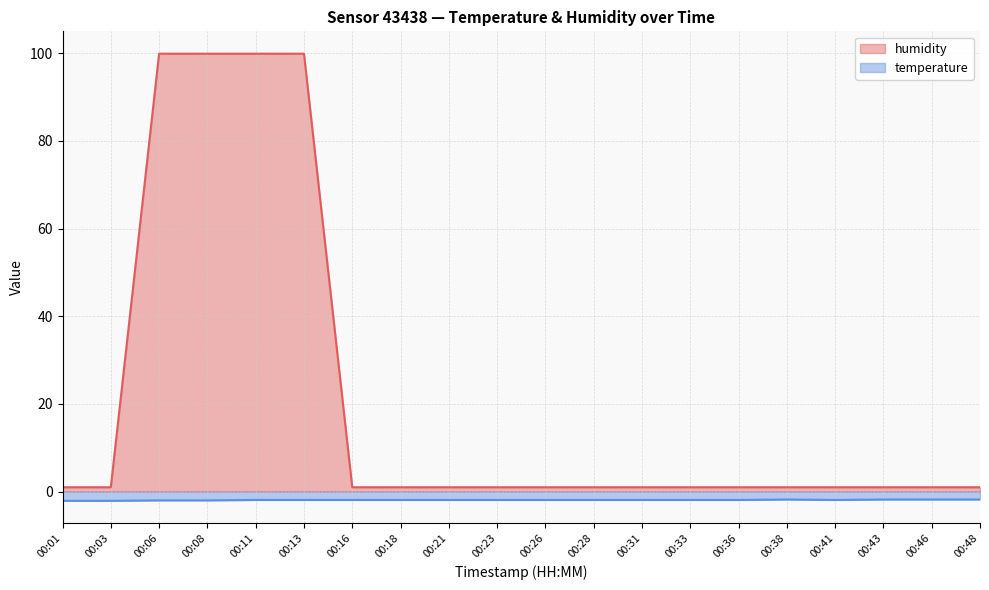

Which has a higher value, 00:18 or 00:11?

00:11